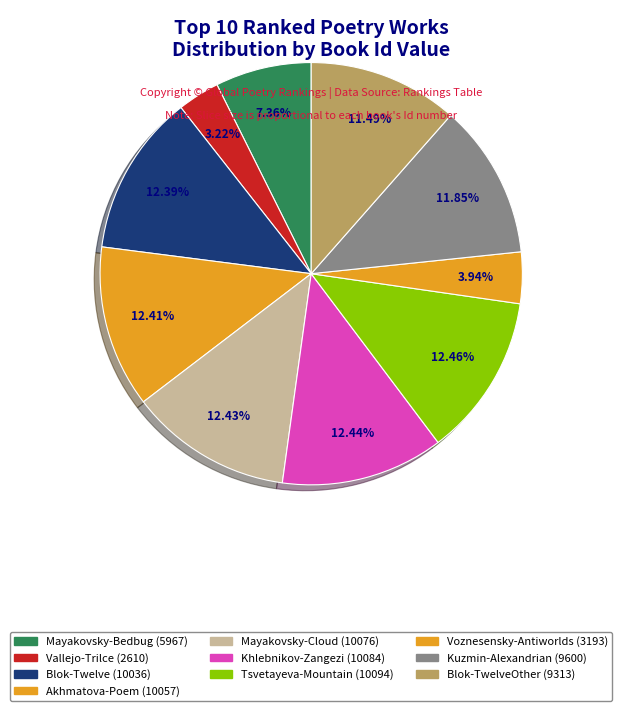

To the nearest percent, what is the average slice percentage?

10%